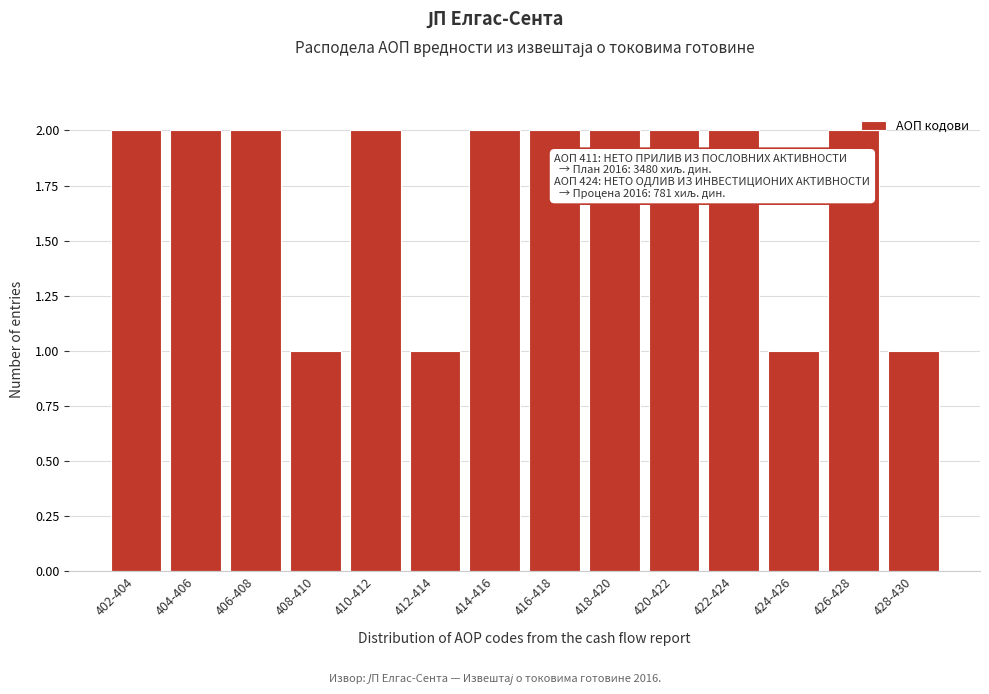

Reading right to left, list all the values displayed in this chart.

428-430=1	426-428=2	424-426=1	422-424=2	420-422=2	418-420=2	416-418=2	414-416=2	412-414=1	410-412=2	408-410=1	406-408=2	404-406=2	402-404=2